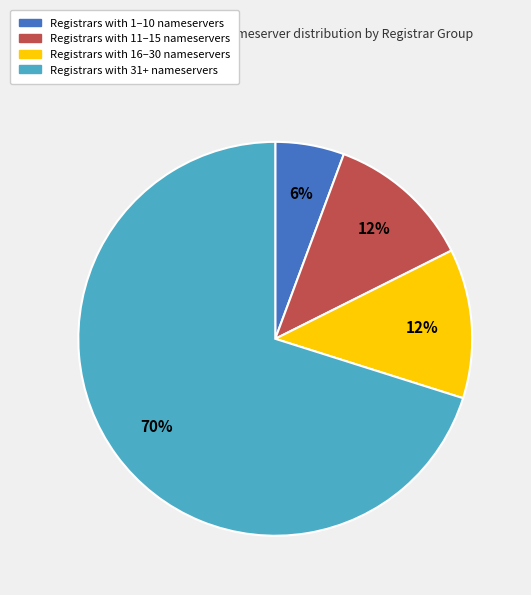

Which category has the biggest portion of the pie?

Registrars with 31+ nameservers